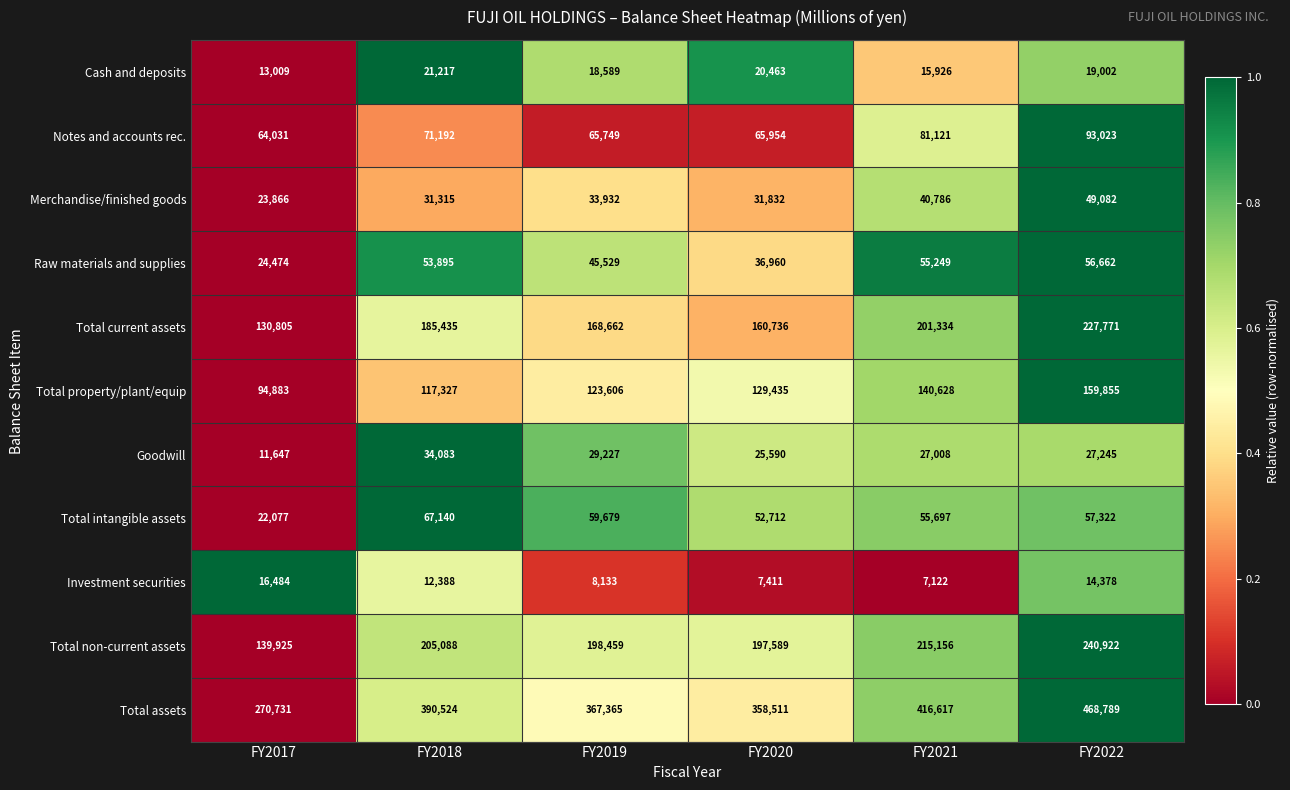

True or false: Total current assets has a value of 185435 at FY2018.

True